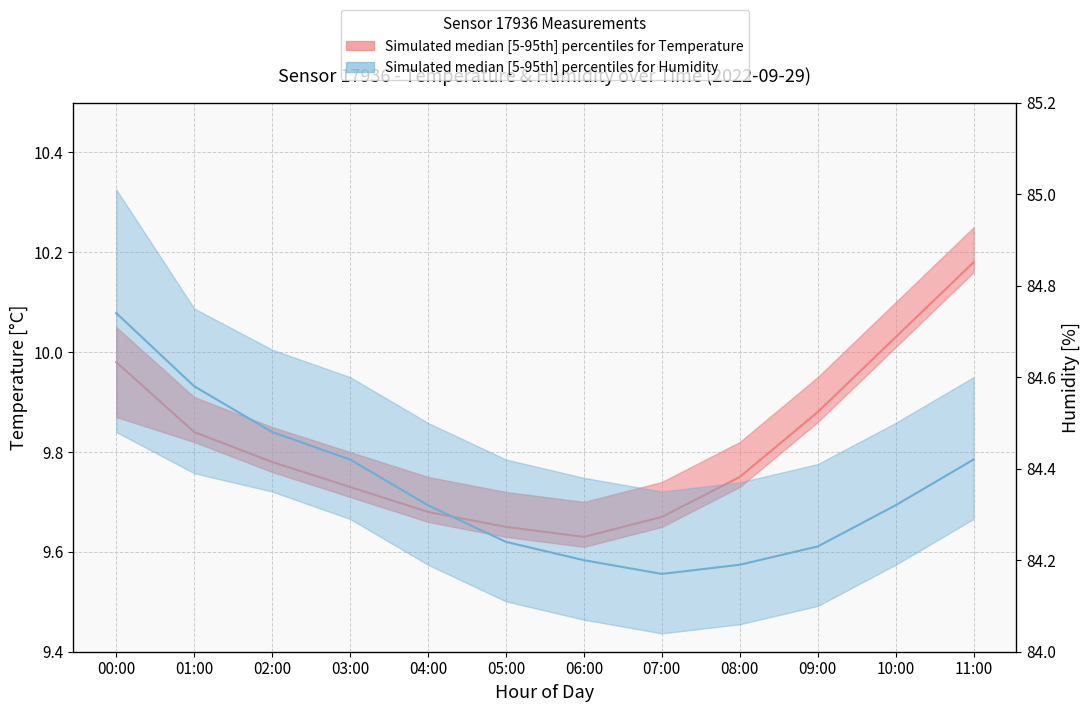

Between 06:00 and 10:00, which is larger?

10:00